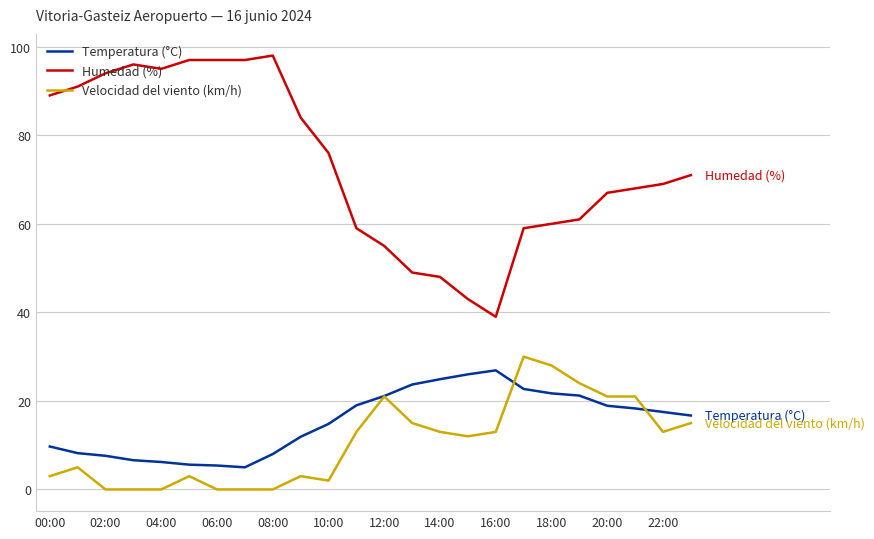

Is this an area chart (filled region under the line)?

No